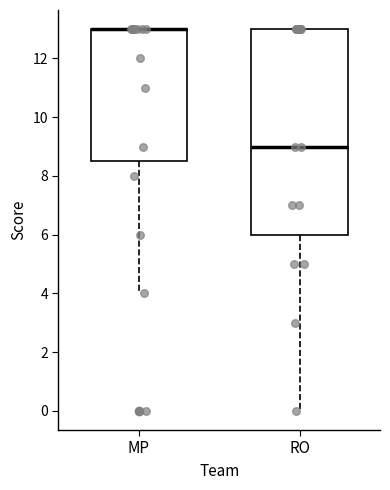

Reading left to right, read every box against the y-axis: the position of its median line, the range the box covers, and the ends of its whiskers. The values are not printed on the chart, so give them approximately, as read against the axis.

MP: median 13.0 (drawn on the box's upper edge), box 8.6 to 13.0, whiskers 4.0 to 13.0
RO: median 9.0, box 6.0 to 13.0, whiskers 0.0 to 13.0